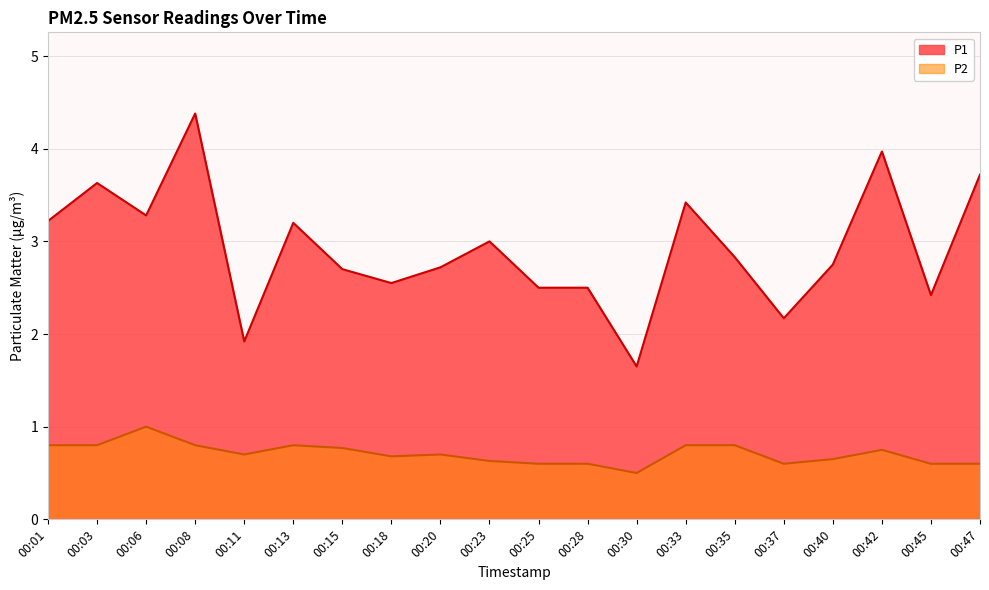

What is the average value of the P1 series?

2.9